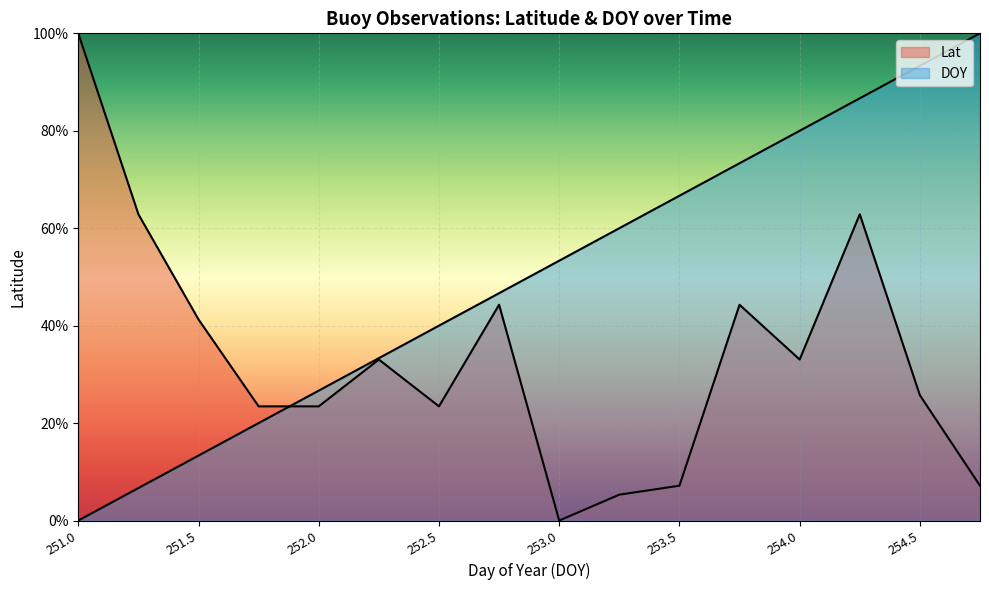

How many intersections are there between Lat and DOY?

1